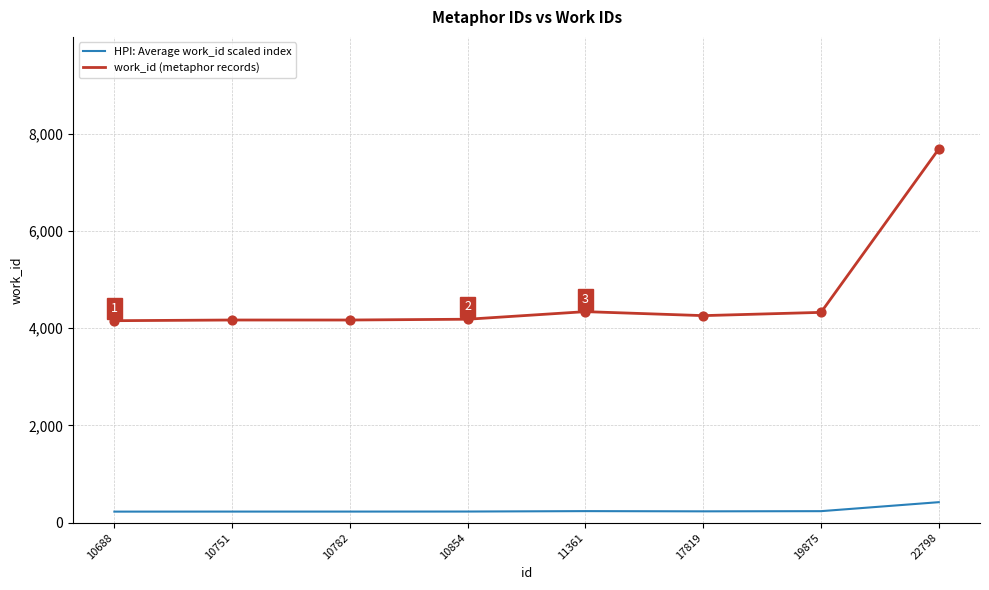

Is the value of HPI: Average work_id scaled index at 10854 greater than the value of work_id (metaphor records) at 10751?

No